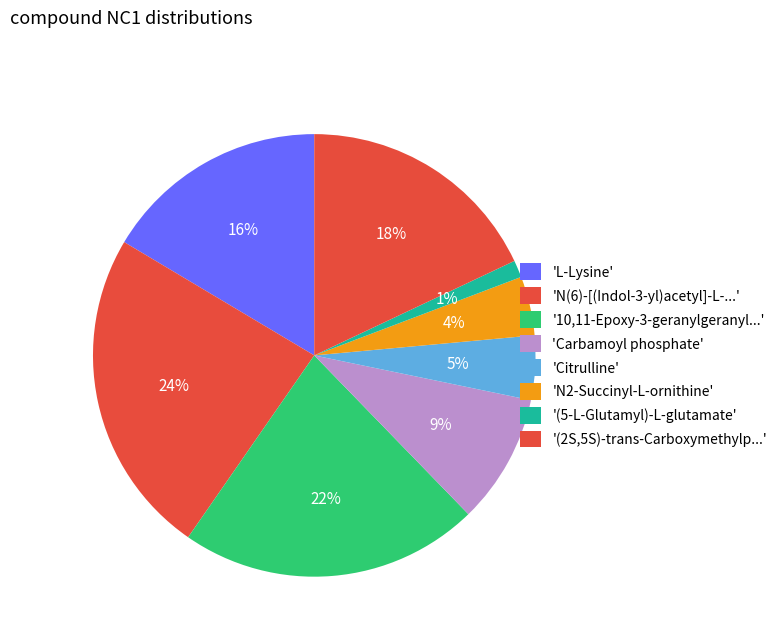

How many segments does this pie chart have?

8